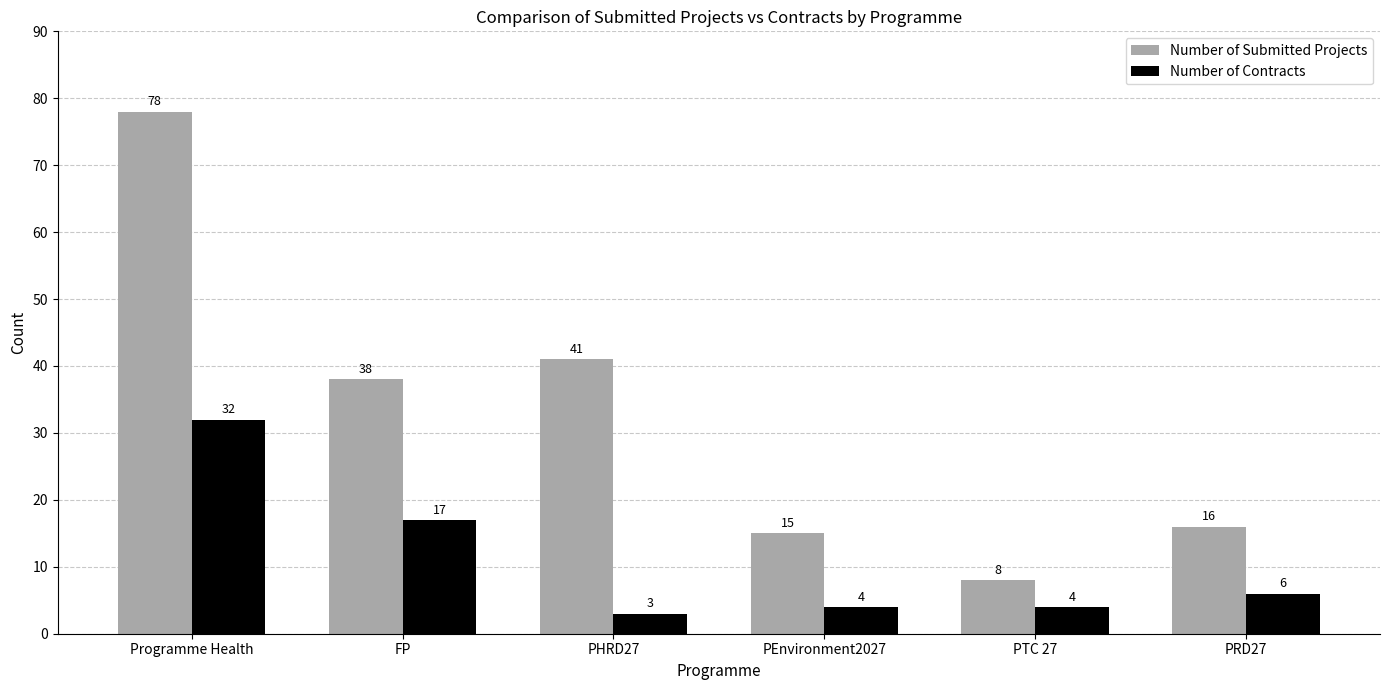

Rank the series by their maximum value, from highest to lowest.

Number of Submitted Projects, Number of Contracts